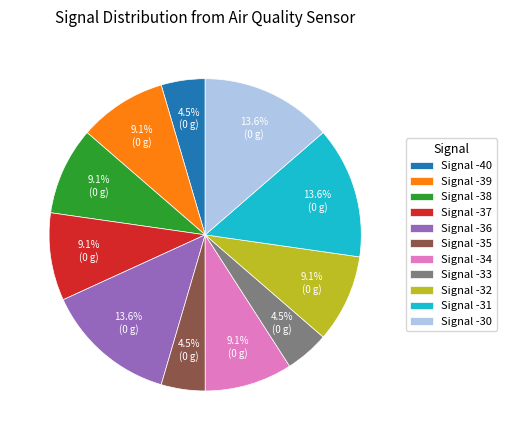

How many slices are in this pie chart?

11